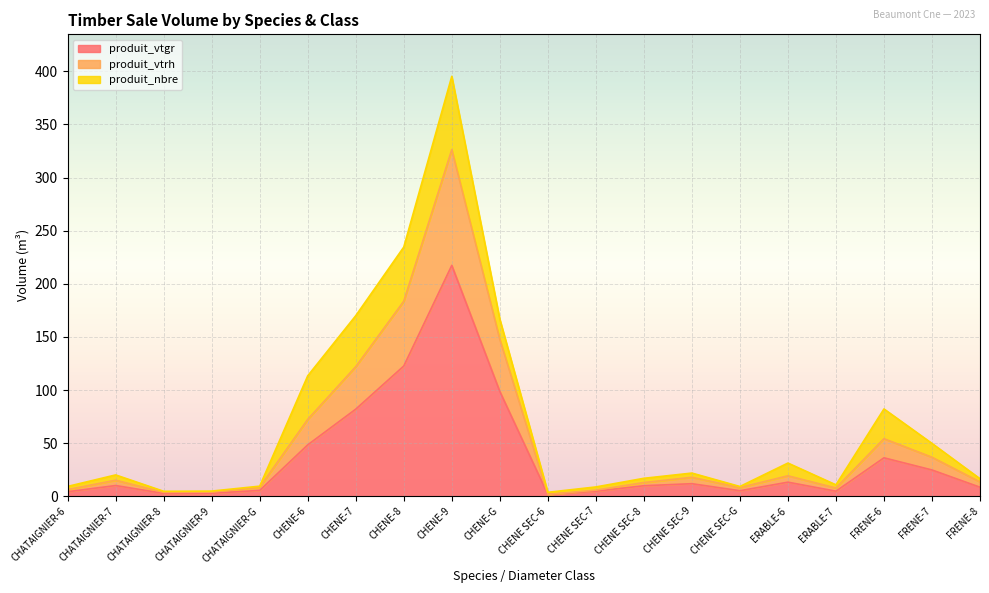

What is the total value across all series at CHATAIGNIER-6?

9.2